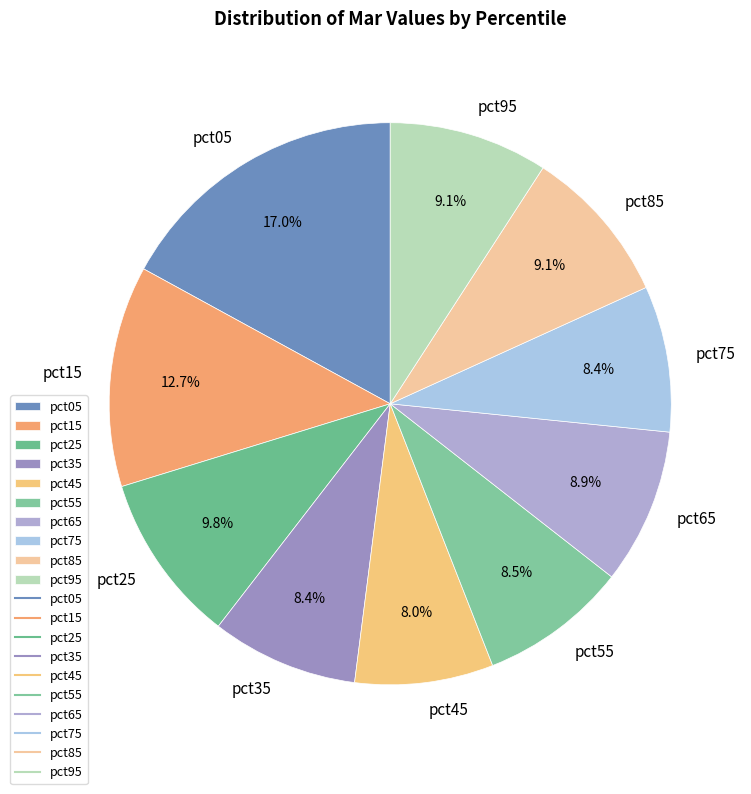

To the nearest percent, what is the average slice percentage?

10%